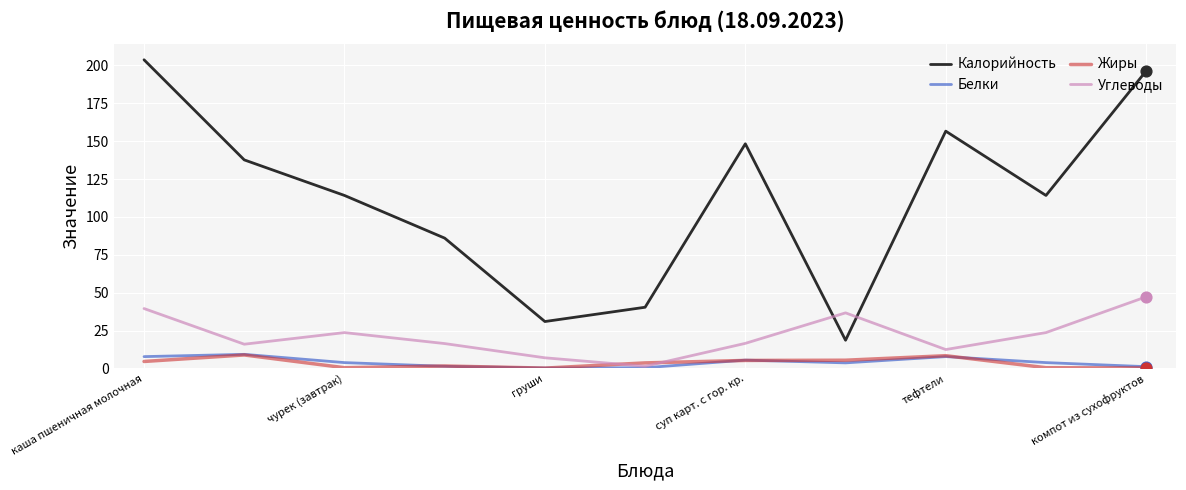

Which series has the largest total across all categories?

Калорийность